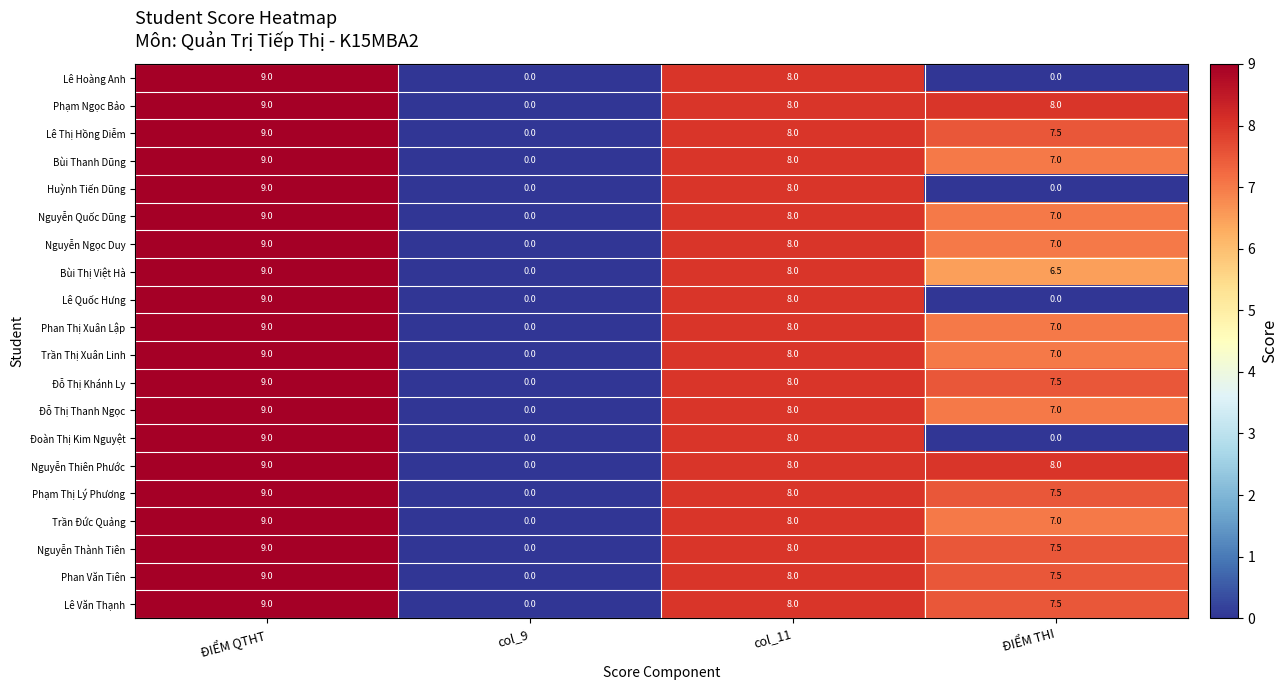

What is the total value across all series at col_11?

160.0